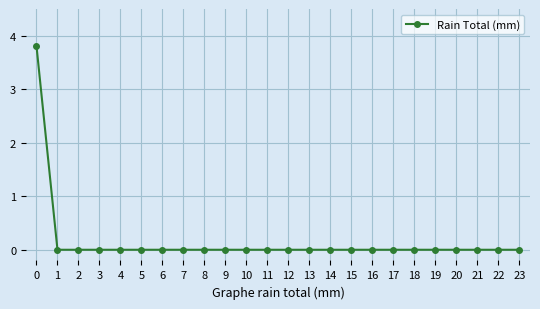

How many lines are shown in the chart?

1